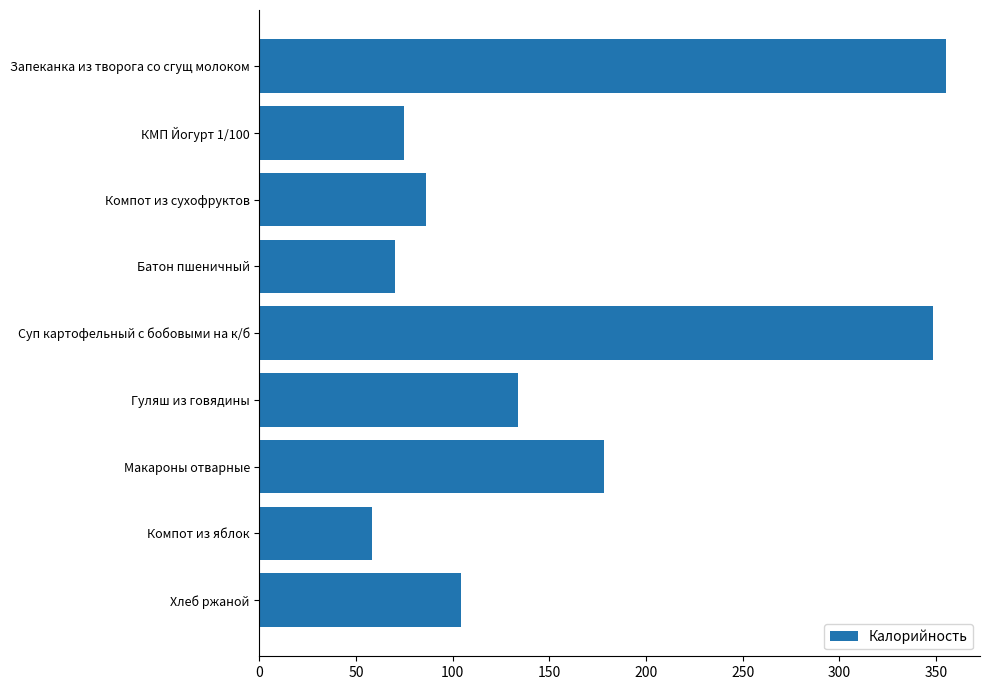

Does the chart contain any negative values?

No